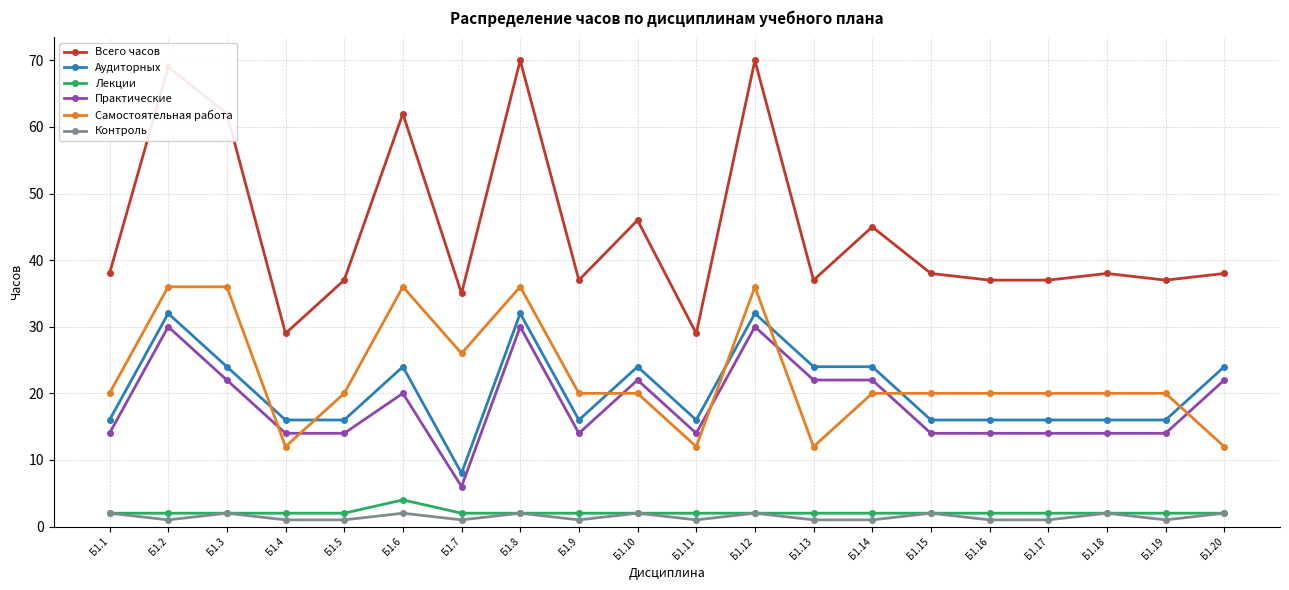

List the series in order of their peak value, highest first.

Всего часов, Самостоятельная работа, Аудиторных, Практические, Лекции, Контроль